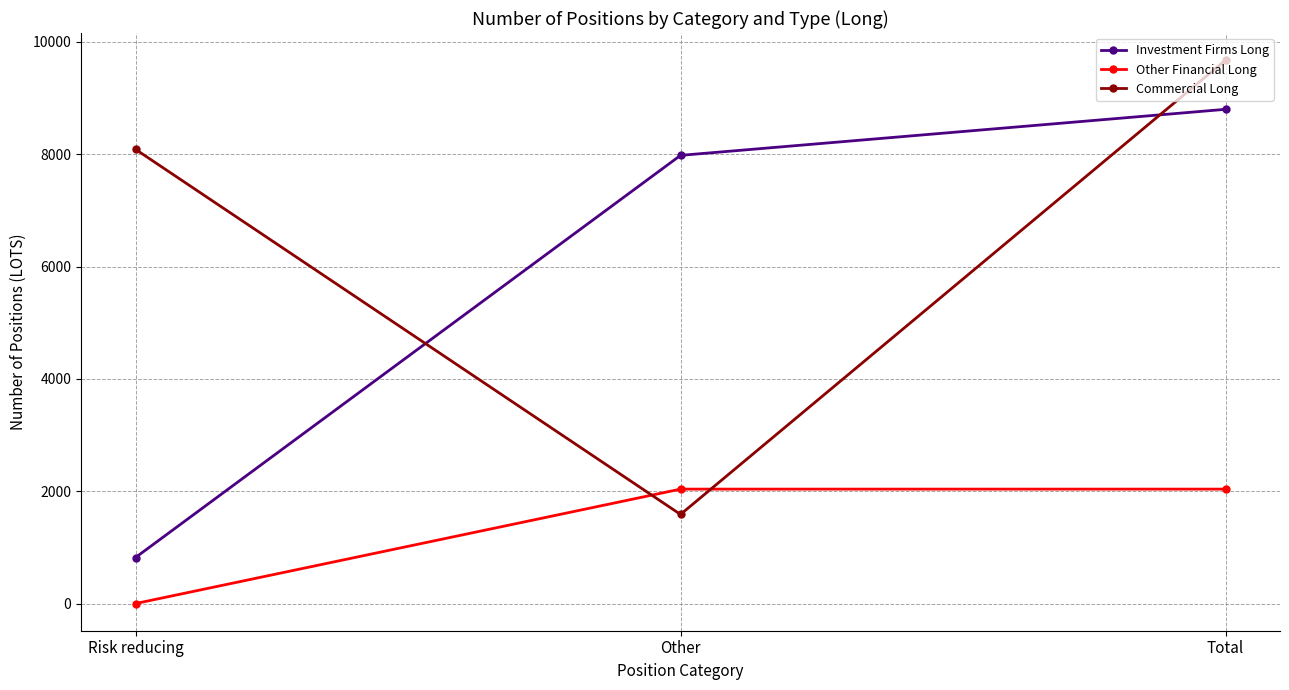

At Total, list the series in order from largest to smallest.

Commercial Long, Investment Firms Long, Other Financial Long